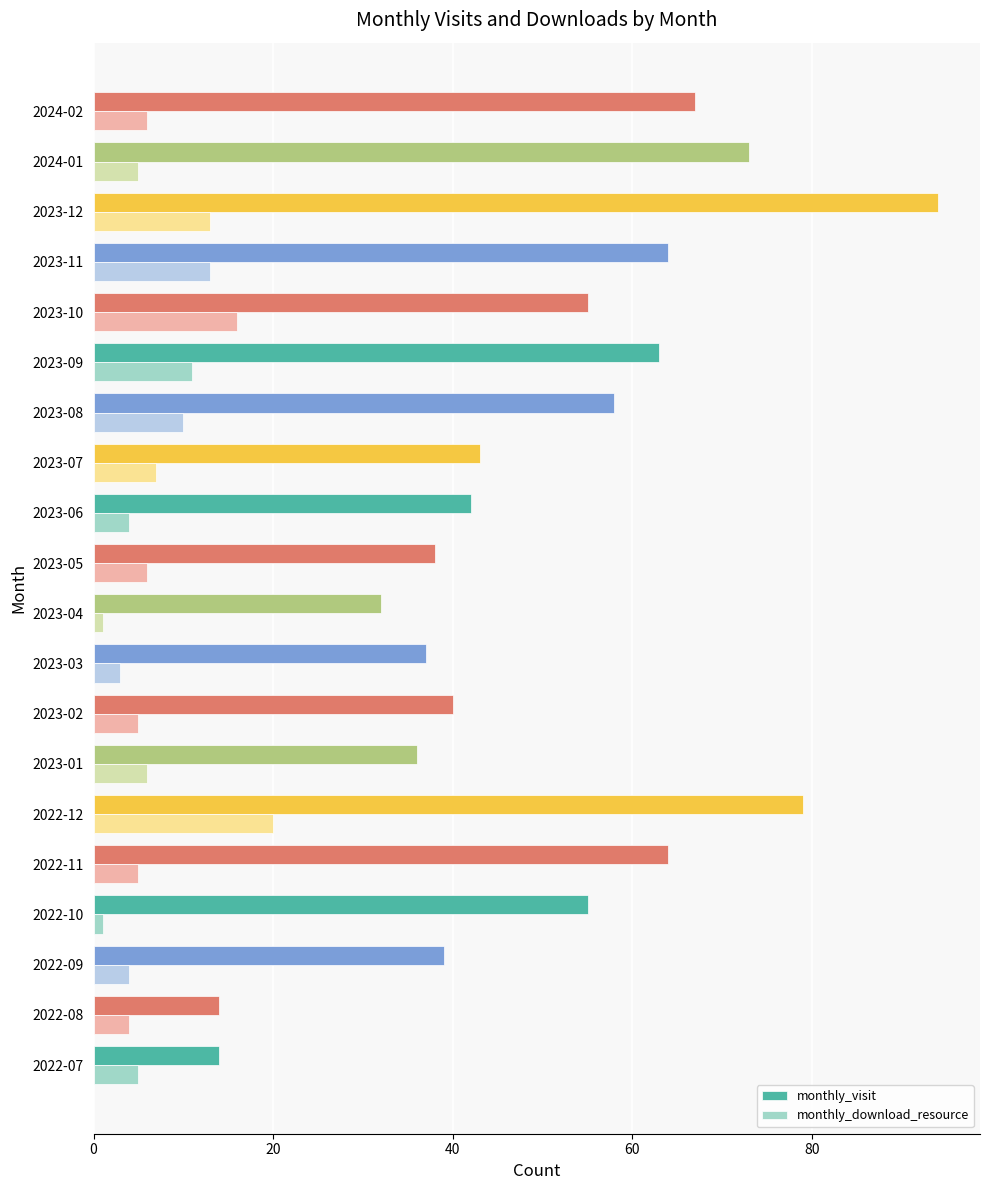

What is the sum of the monthly_download_resource values at 2023-02 and 2023-01?

11